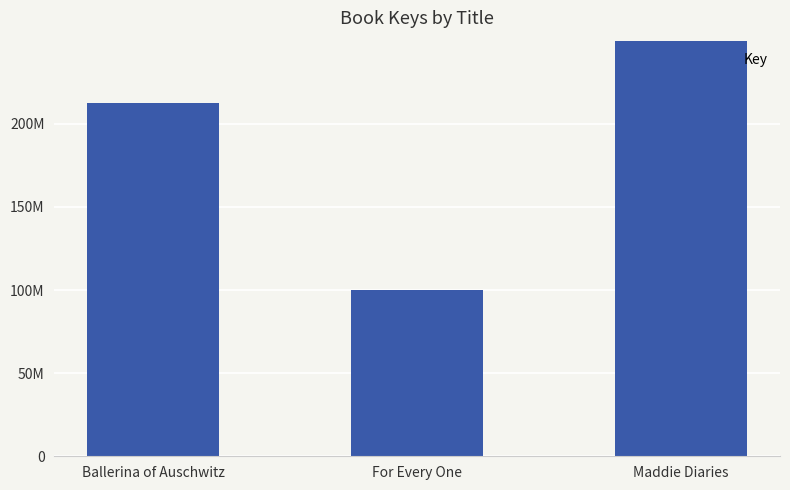

Between Maddie Diaries and For Every One, which is larger?

Maddie Diaries